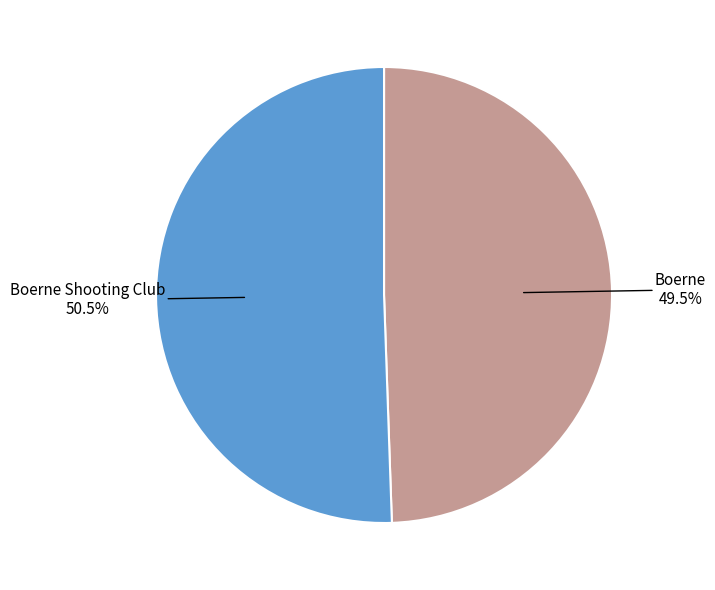

Which category accounts for the majority?

Boerne Shooting Club